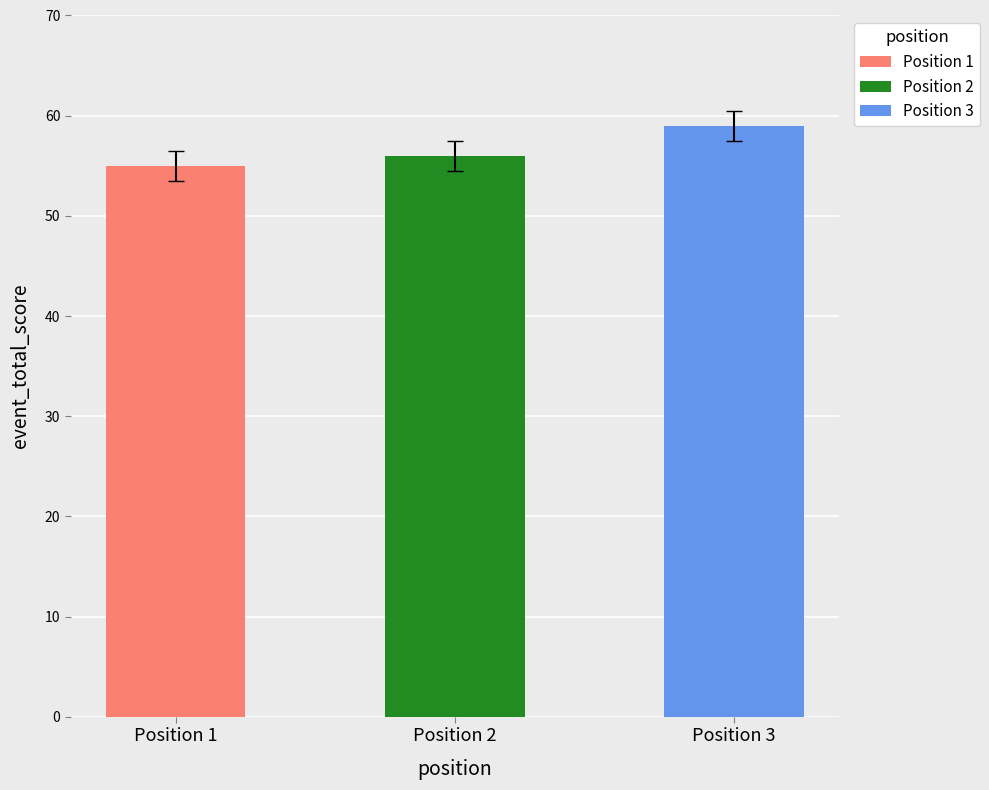

The round_total_score series shows 23 at Position 3. True or false?

False